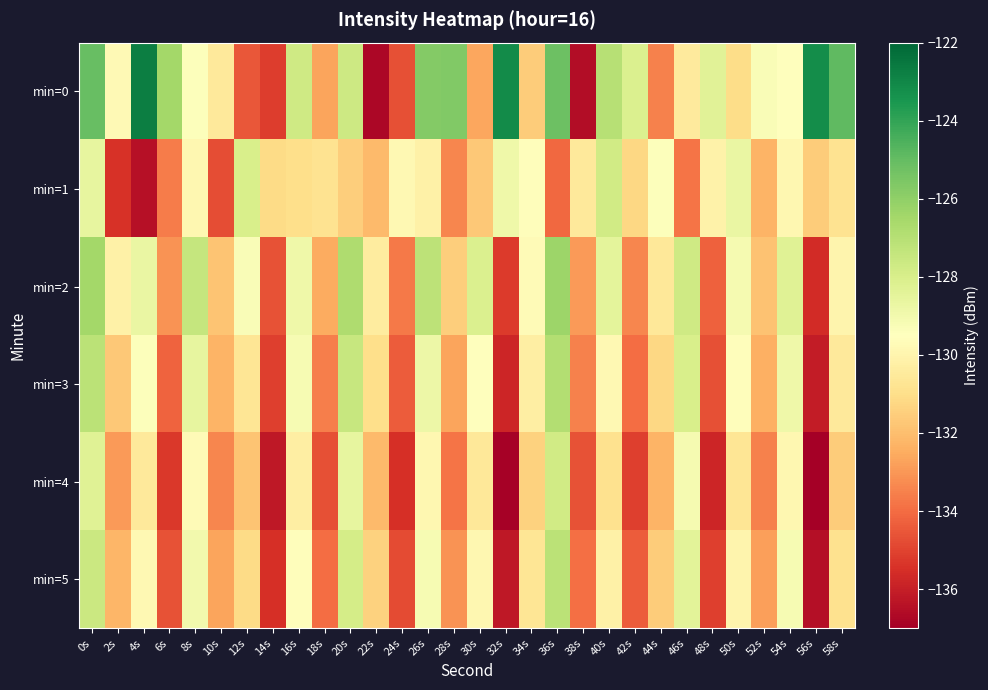

Reading left to right, what are all the values shown in this chart?

min=0: 0s=-125.1	2s=-129.8	4s=-122.7	6s=-126.5	8s=-129.4	10s=-130.5	12s=-134.5	14s=-135.1	16s=-127.7	18s=-132.7	20s=-127.6	22s=-136.8	24s=-134.7	26s=-125.7	28s=-125.7	30s=-132.6	32s=-123.1	34s=-131.6	36s=-125.2	38s=-136.5	40s=-127.0	42s=-128.1	44s=-133.5	46s=-130.5	48s=-128.4	50s=-131.0	52s=-129.3	54s=-129.5	56s=-123.2	58s=-124.9
min=1: 0s=-128.6	2s=-135.5	4s=-136.4	6s=-133.6	8s=-129.9	10s=-134.7	12s=-128.0	14s=-131.1	16s=-131.0	18s=-130.8	20s=-131.5	22s=-132.1	24s=-129.8	26s=-130.2	28s=-133.4	30s=-131.7	32s=-128.9	34s=-129.6	36s=-134.1	38s=-130.5	40s=-127.8	42s=-131.2	44s=-129.4	46s=-133.8	48s=-130.1	50s=-128.7	52s=-132.3	54s=-129.9	56s=-131.6	58s=-130.8
min=2: 0s=-126.5	2s=-130.2	4s=-128.7	6s=-133.1	8s=-127.4	10s=-131.8	12s=-129.3	14s=-134.6	16s=-128.9	18s=-132.5	20s=-126.8	22s=-130.4	24s=-133.7	26s=-127.2	28s=-131.5	30s=-128.1	32s=-135.2	34s=-129.7	36s=-126.3	38s=-132.9	40s=-128.5	42s=-133.4	44s=-130.6	46s=-127.7	48s=-134.3	50s=-129.1	52s=-131.9	54s=-128.3	56s=-135.6	58s=-130.0
min=3: 0s=-127.1	2s=-131.7	4s=-129.4	6s=-134.2	8s=-128.6	10s=-132.3	12s=-130.7	14s=-135.1	16s=-129.2	18s=-133.6	20s=-127.5	22s=-131.0	24s=-134.4	26s=-128.8	28s=-132.7	30s=-129.5	32s=-135.8	34s=-130.3	36s=-126.9	38s=-133.5	40s=-129.8	42s=-134.0	44s=-131.2	46s=-128.0	48s=-134.7	50s=-129.6	52s=-132.4	54s=-128.9	56s=-136.1	58s=-130.5
min=4: 0s=-128.3	2s=-132.9	4s=-130.5	6s=-135.3	8s=-129.7	10s=-133.4	12s=-131.8	14s=-136.2	16s=-130.3	18s=-134.7	20s=-128.6	22s=-132.1	24s=-135.5	26s=-129.9	28s=-133.8	30s=-130.6	32s=-136.9	34s=-131.4	36s=-127.8	38s=-134.6	40s=-130.9	42s=-135.1	44s=-132.3	46s=-129.1	48s=-135.8	50s=-130.7	52s=-133.5	54s=-129.9	56s=-137.2	58s=-131.6
min=5: 0s=-127.6	2s=-132.2	4s=-129.8	6s=-134.6	8s=-129.0	10s=-132.7	12s=-131.1	14s=-135.5	16s=-129.6	18s=-134.0	20s=-127.9	22s=-131.4	24s=-134.8	26s=-129.2	28s=-133.1	30s=-129.9	32s=-136.2	34s=-130.7	36s=-127.1	38s=-133.9	40s=-130.2	42s=-134.4	44s=-131.6	46s=-128.4	48s=-135.1	50s=-130.0	52s=-132.8	54s=-129.2	56s=-136.5	58s=-130.9